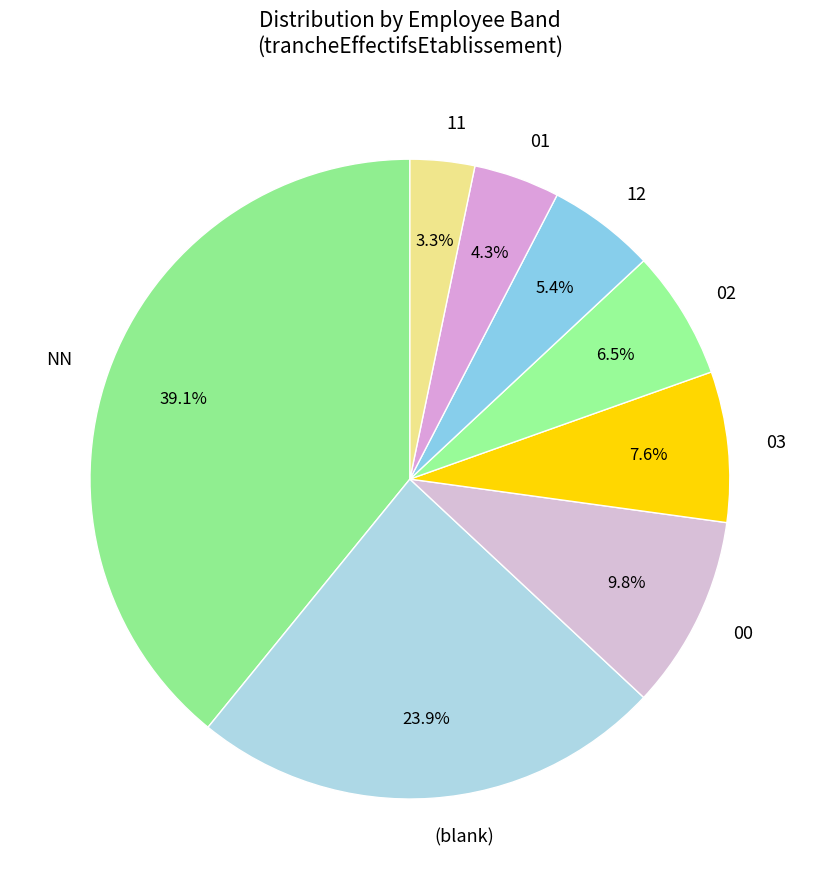

Which category has the biggest portion of the pie?

NN